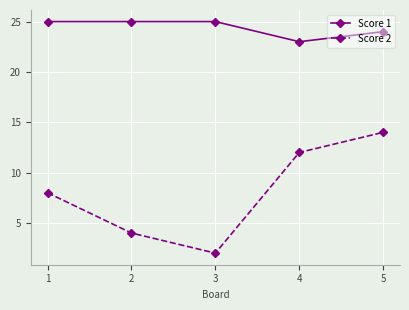

Rank the categories by Score 2 value from highest to lowest.

5, 4, 1, 2, 3